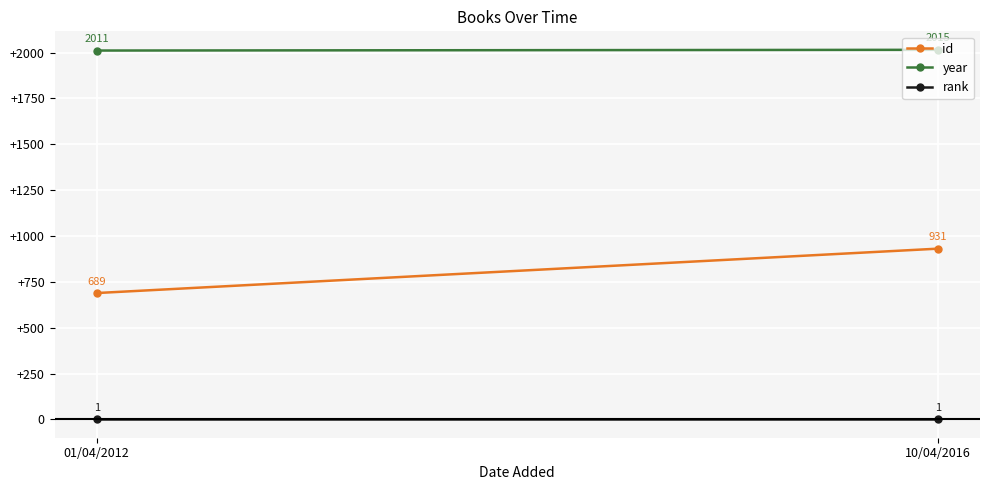

List the labels in order of rank value, largest first.

01/04/2012, 10/04/2016